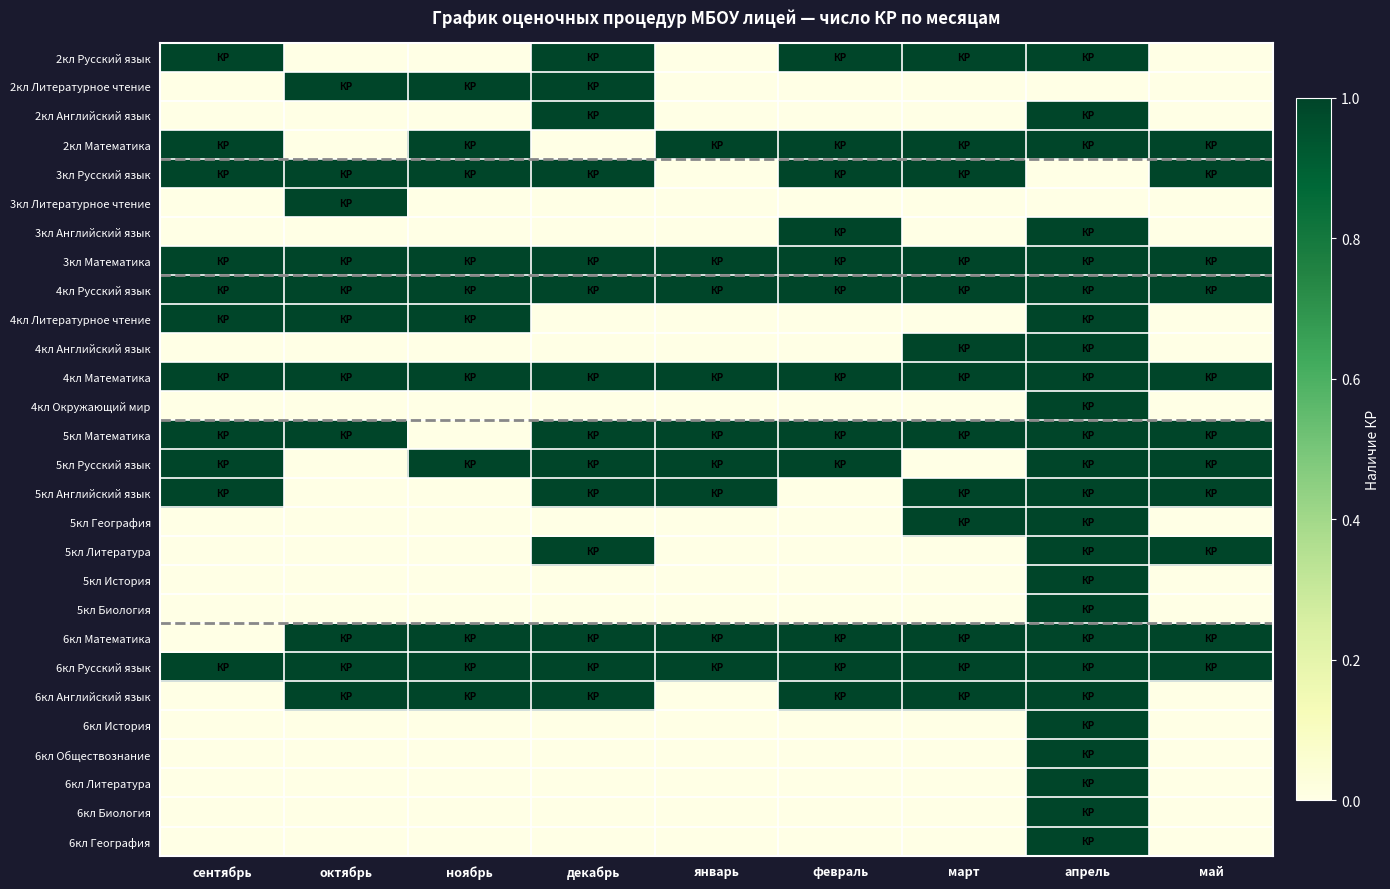

List the series in order of their peak value, lowest first.

2кл Русский язык, 2кл Литературное чтение, 2кл Английский язык, 2кл Математика, 3кл Русский язык, 3кл Литературное чтение, 3кл Английский язык, 3кл Математика, 4кл Русский язык, 4кл Литературное чтение, 4кл Английский язык, 4кл Математика, 4кл Окружающий мир, 5кл Математика, 5кл Русский язык, 5кл Английский язык, 5кл География, 5кл Литература, 5кл История, 5кл Биология, 6кл Математика, 6кл Русский язык, 6кл Английский язык, 6кл История, 6кл Обществознание, 6кл Литература, 6кл Биология, 6кл География